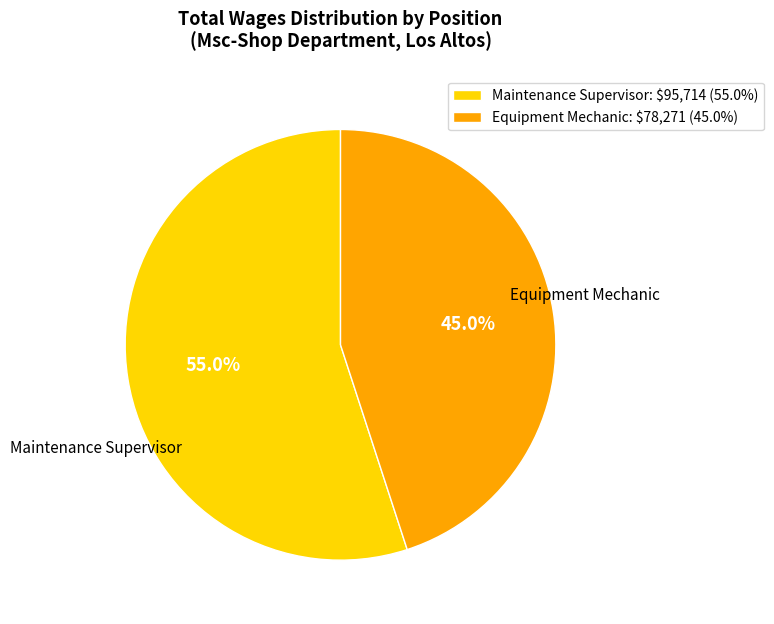

To the nearest percent, what portion does Equipment Mechanic represent?

45%